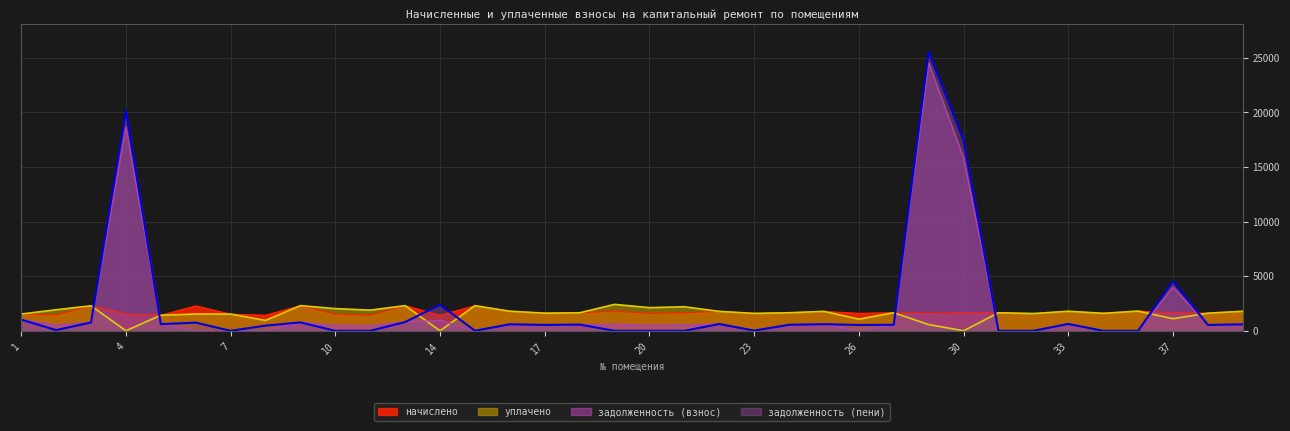

Which category has the lowest value in the задолженность (взнос) series?

6